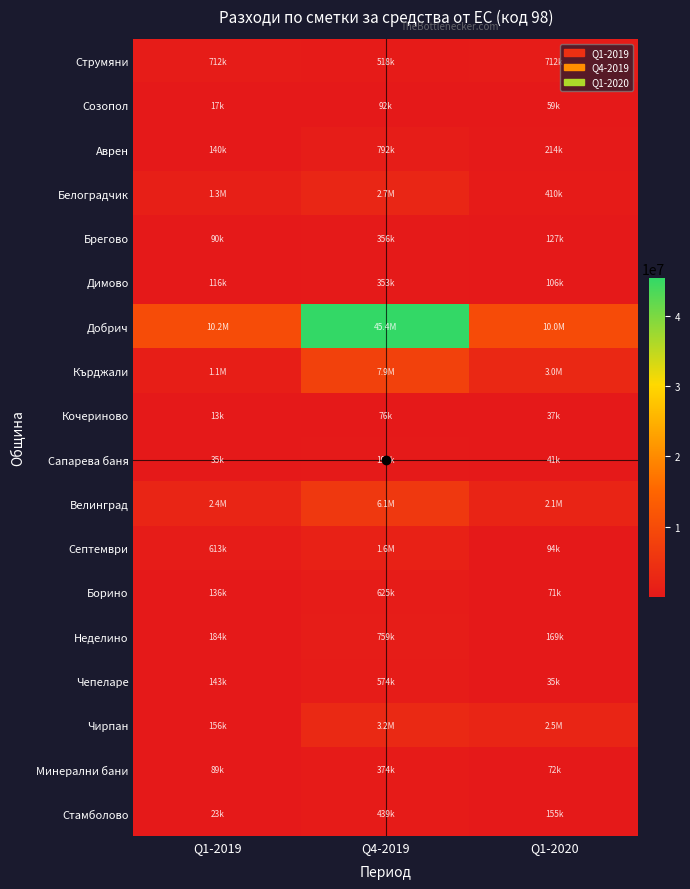

List the series in order of their peak value, highest first.

Добрич, Кърджали, Велинград, Чирпан, Белоградчик, Септември, Аврен, Неделино, Струмяни, Борино, Чепеларе, Стамболово, Минерални бани, Брегово, Димово, Сапарева баня, Созопол, Кочериново